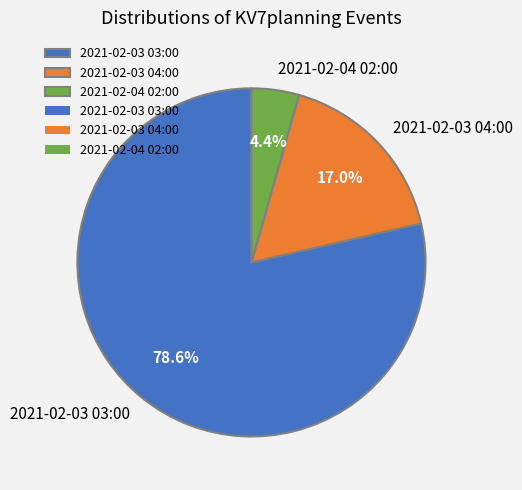

How many slices are in this pie chart?

3